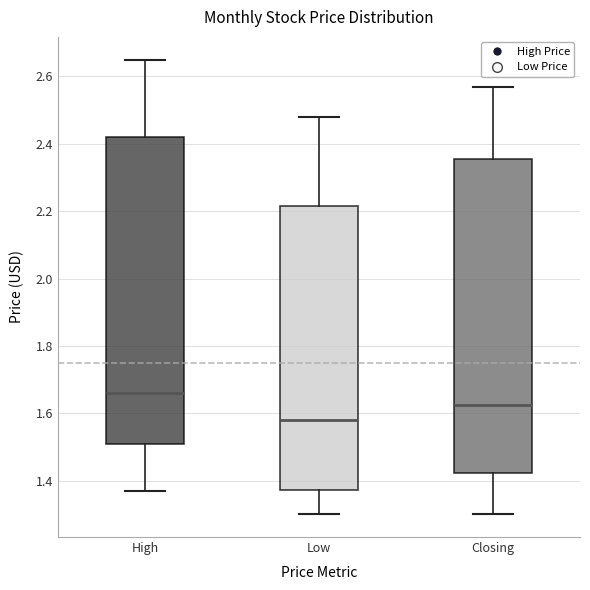

Reading left to right, transcribe this box plot: for each box, give where its median line is, the range the box spans, and where its two whiskers end, as read against the y-axis. The values are not printed on the chart, so give them approximately, as read against the axis.

High: median 1.66, box 1.50 to 2.42, whiskers 1.38 to 2.66
Low: median 1.58, box 1.38 to 2.22, whiskers 1.30 to 2.48
Closing: median 1.62, box 1.42 to 2.36, whiskers 1.30 to 2.58